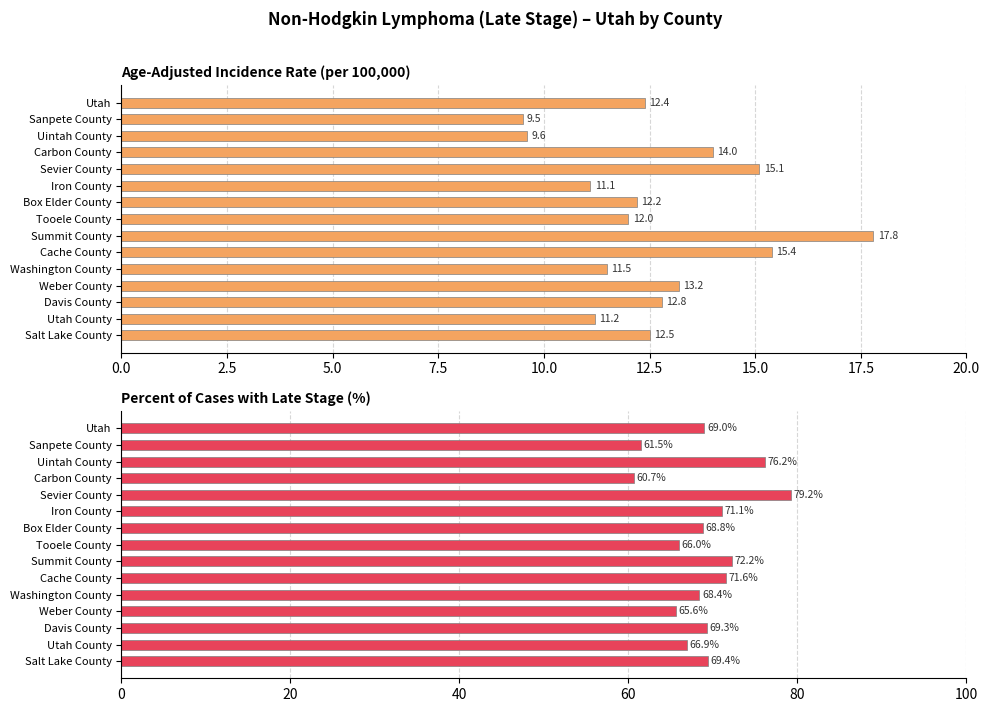

What are all the series names shown in the legend?

Age-Adjusted Incidence Rate, Percent of Cases with Late Stage